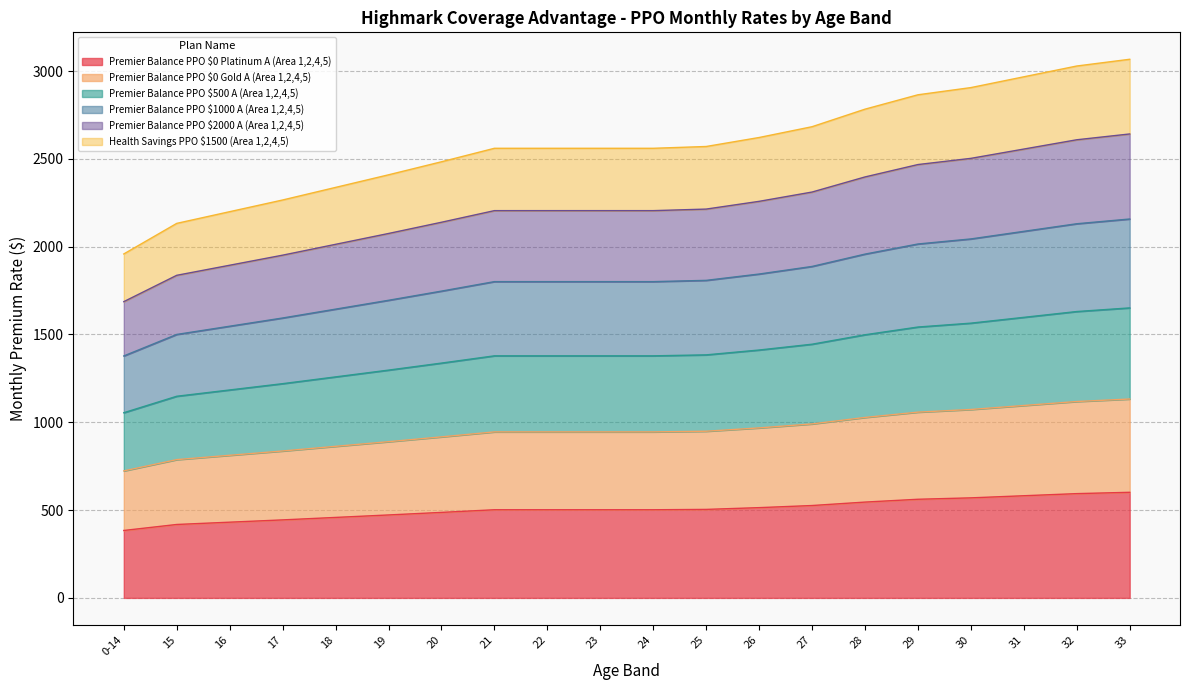

What are all the series names shown in the legend?

Premier Balance PPO $0 Platinum A (Area 1,2,4,5), Premier Balance PPO $0 Gold A (Area 1,2,4,5), Premier Balance PPO $500 A (Area 1,2,4,5), Premier Balance PPO $1000 A (Area 1,2,4,5), Premier Balance PPO $2000 A (Area 1,2,4,5), Health Savings PPO $1500 (Area 1,2,4,5)